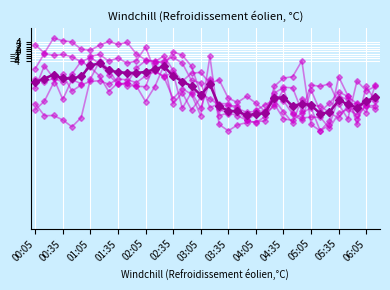

What is the minimum value shown in the chart?

-27.1